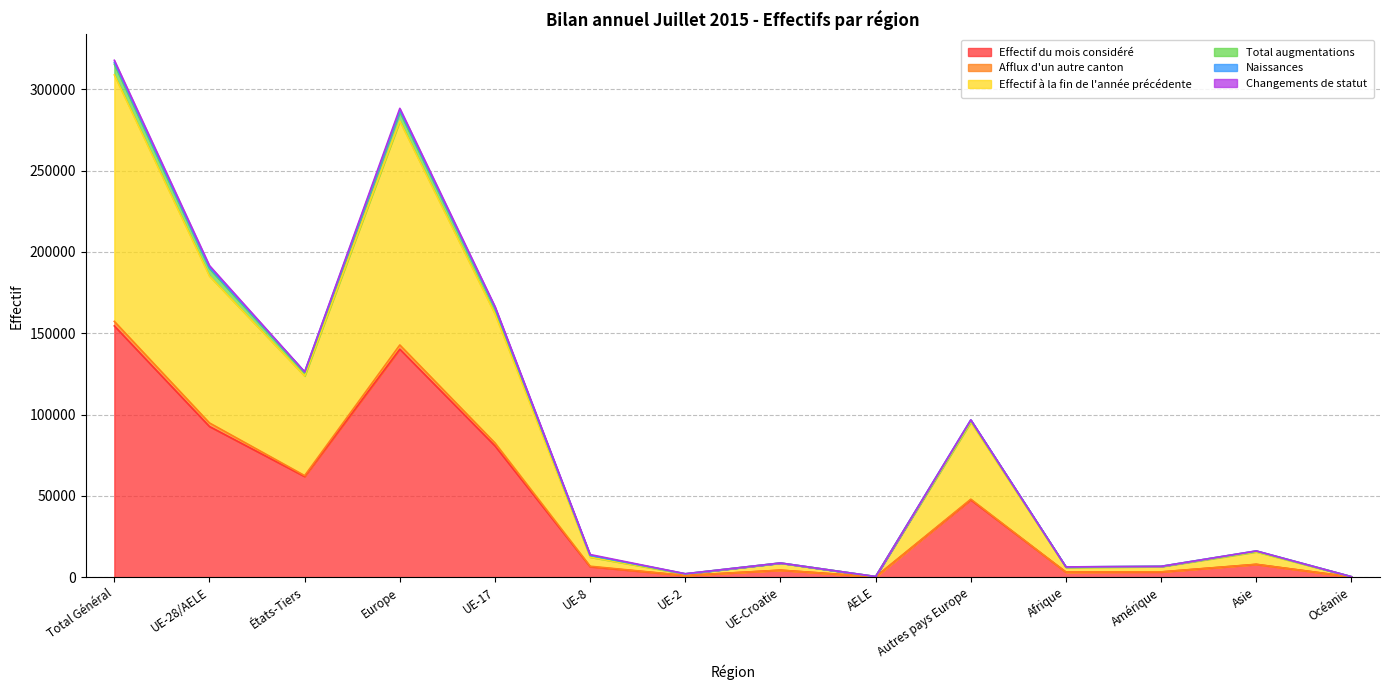

The Naissances series shows 2050 at Amérique. True or false?

False